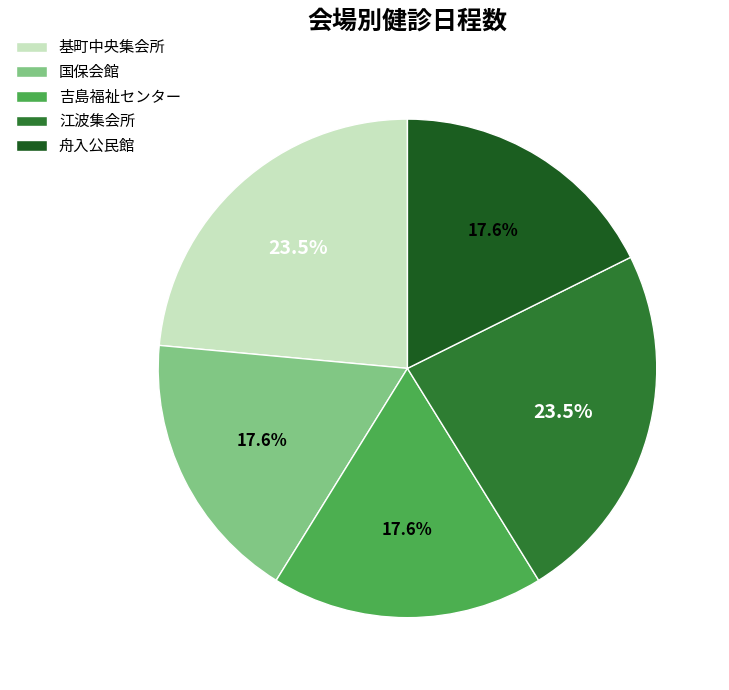

What percentage do 国保会館 and 舟入公民館 together represent?

35.3%